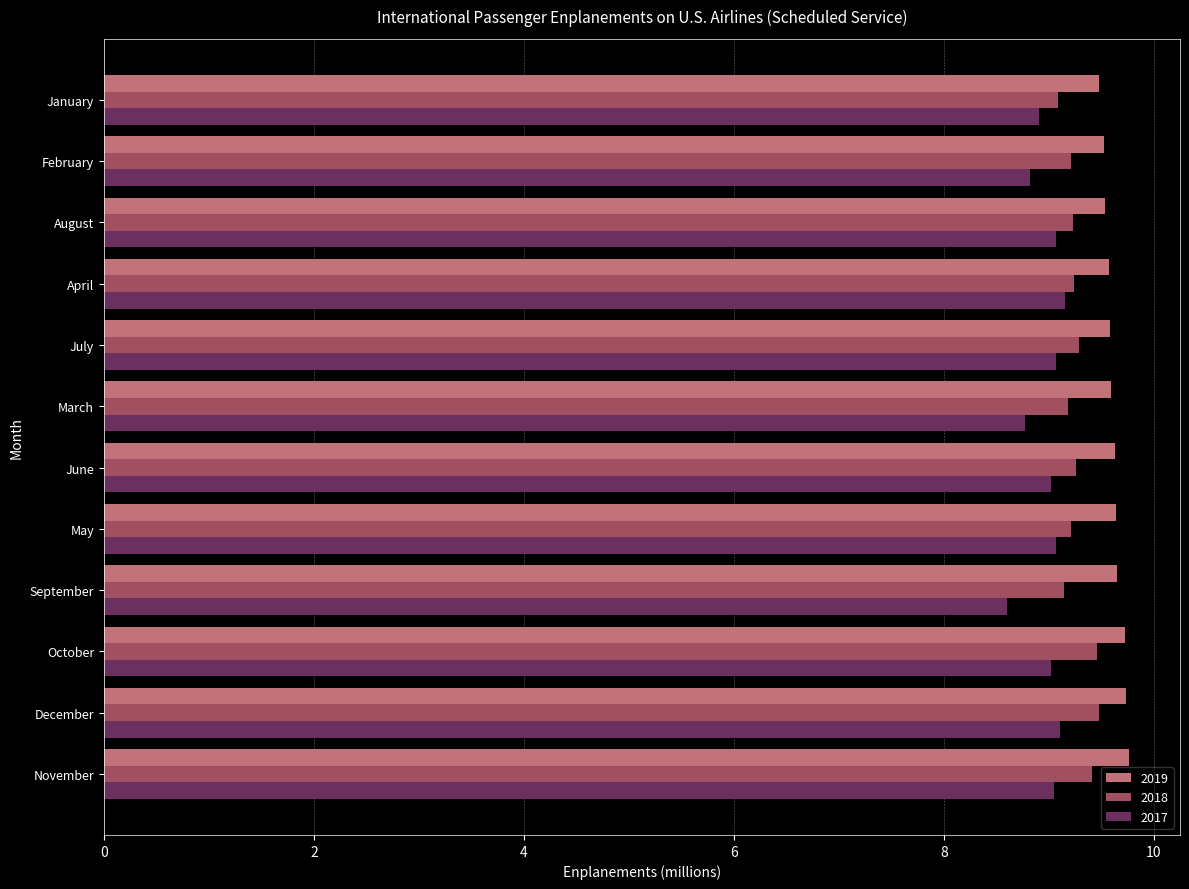

Where is 2017 nearest to the value 8?

September